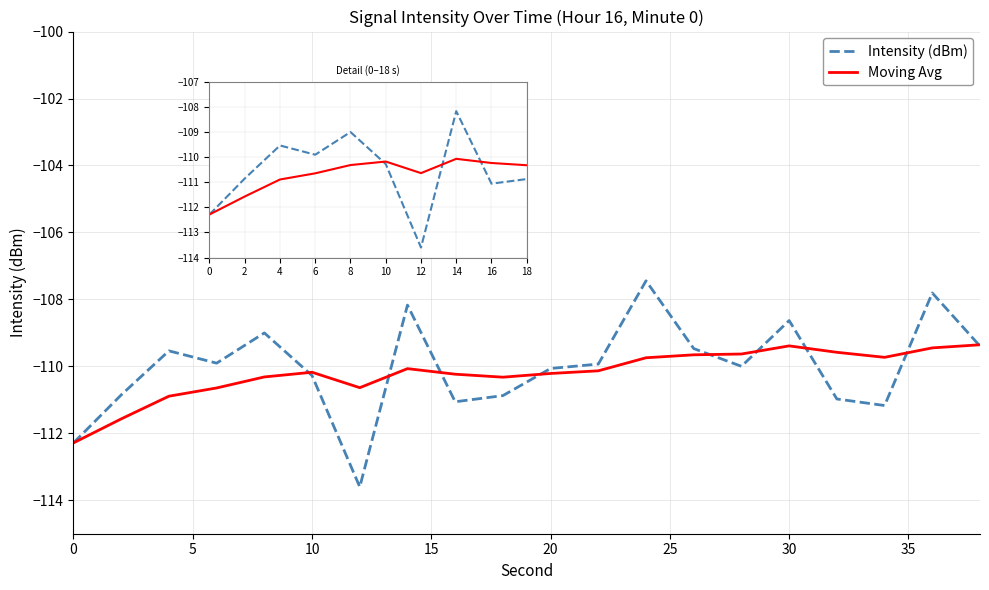

List the series in order of their peak value, lowest first.

Moving Avg, Intensity (dBm)